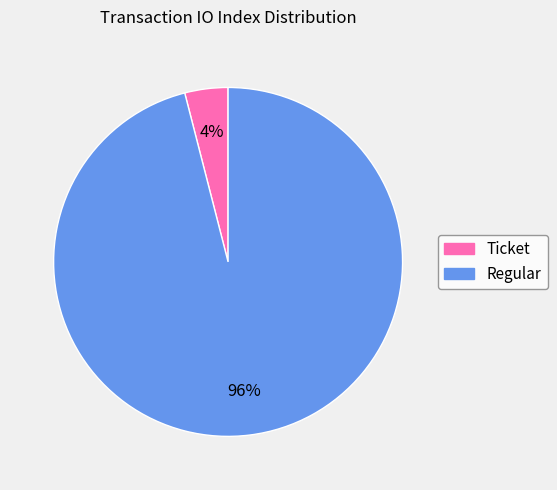

Is there a majority slice in this chart?

Yes